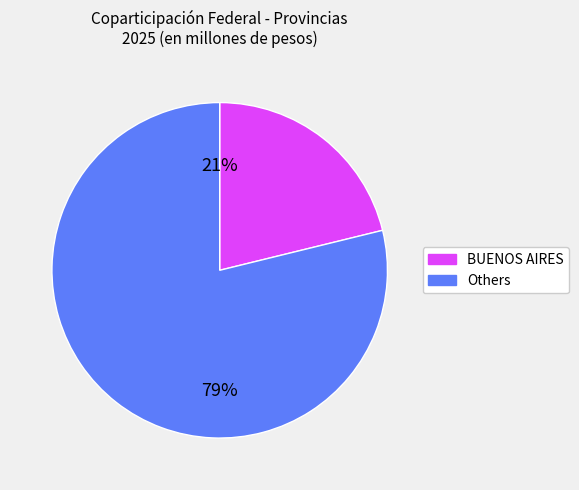

To the nearest percent, what is the average slice percentage?

50%